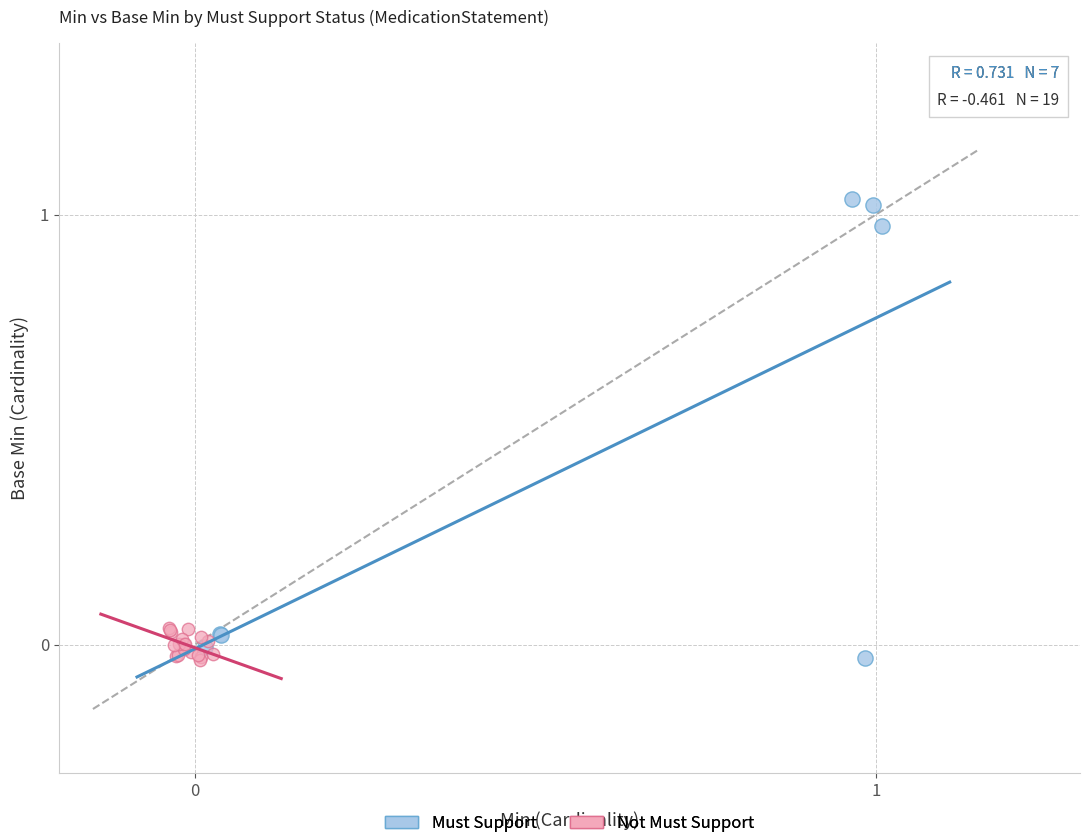

What are all the series names shown in the legend?

Must Support, Not Must Support